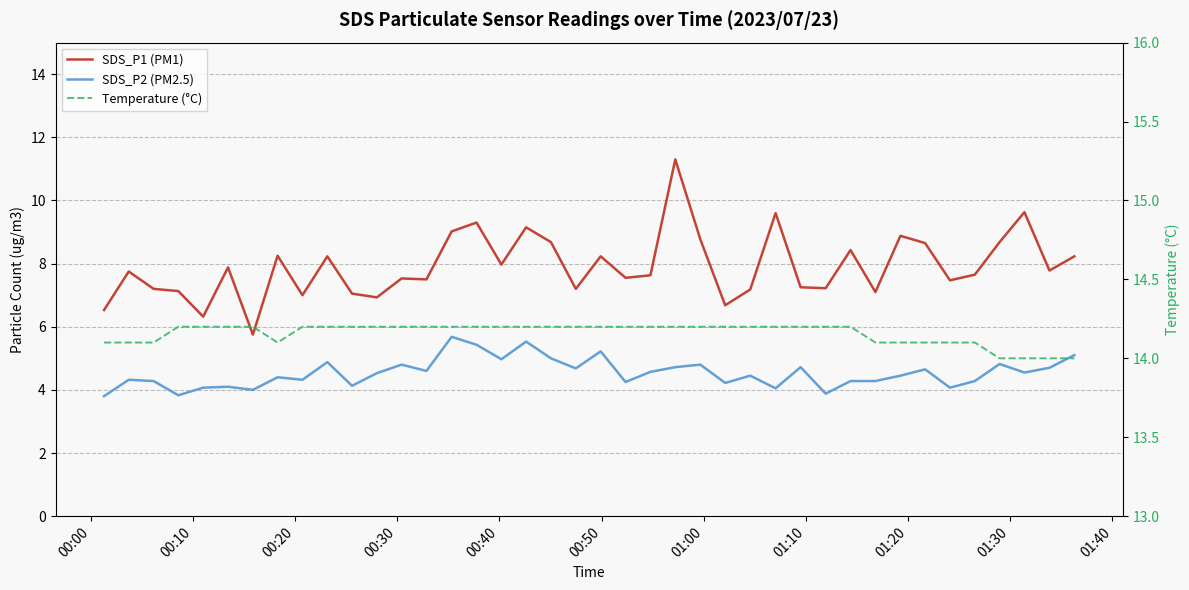

What is the label of the 40th point from the right?

00:00